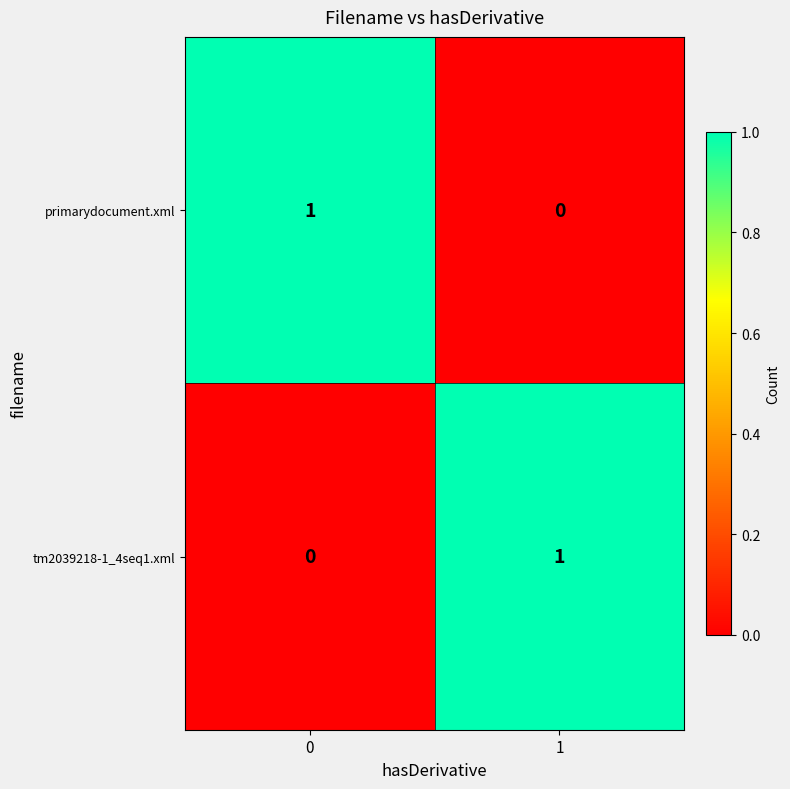

What is the spread (max minus min) of values at 0?

1